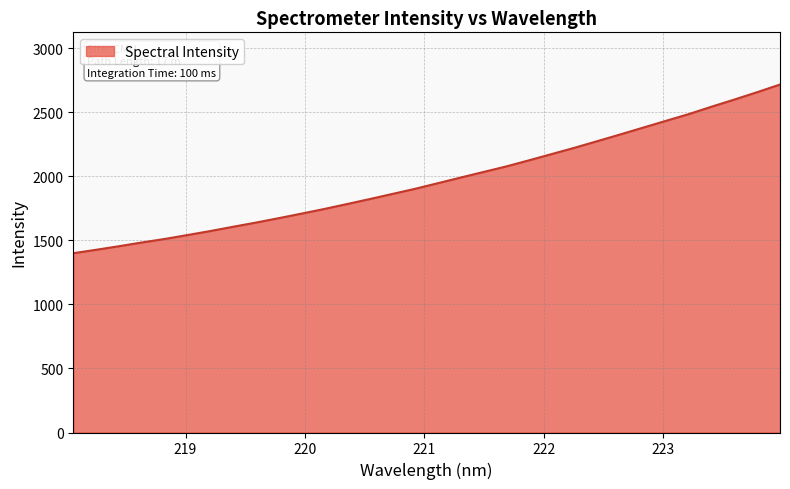

What is the difference between the maximum and minimum values?

1316.3